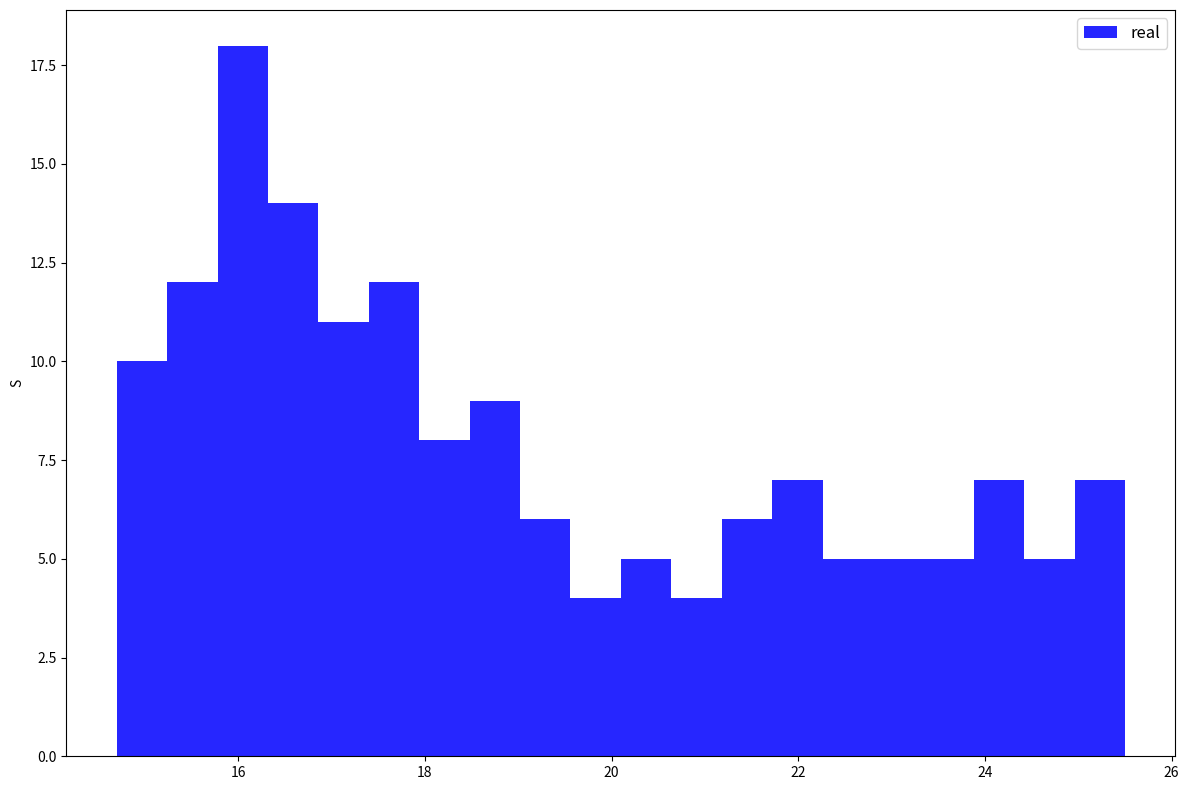

Read against the x-axis, roughly where is the centre of the tallest bar?

16.0